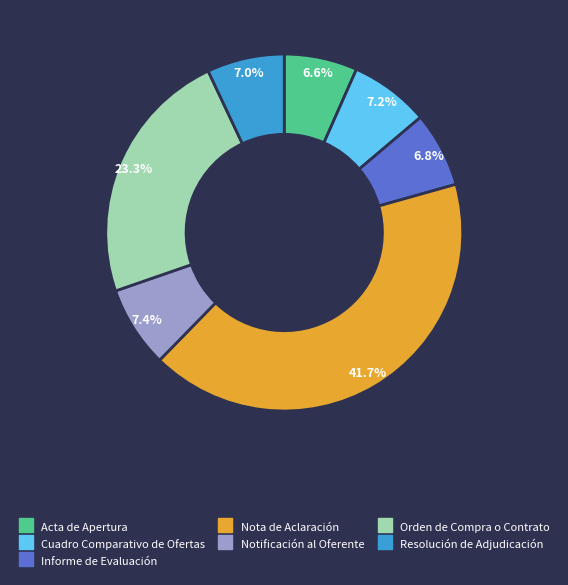

Is it true that Cuadro Comparativo de Ofertas is 1% of the pie?

False